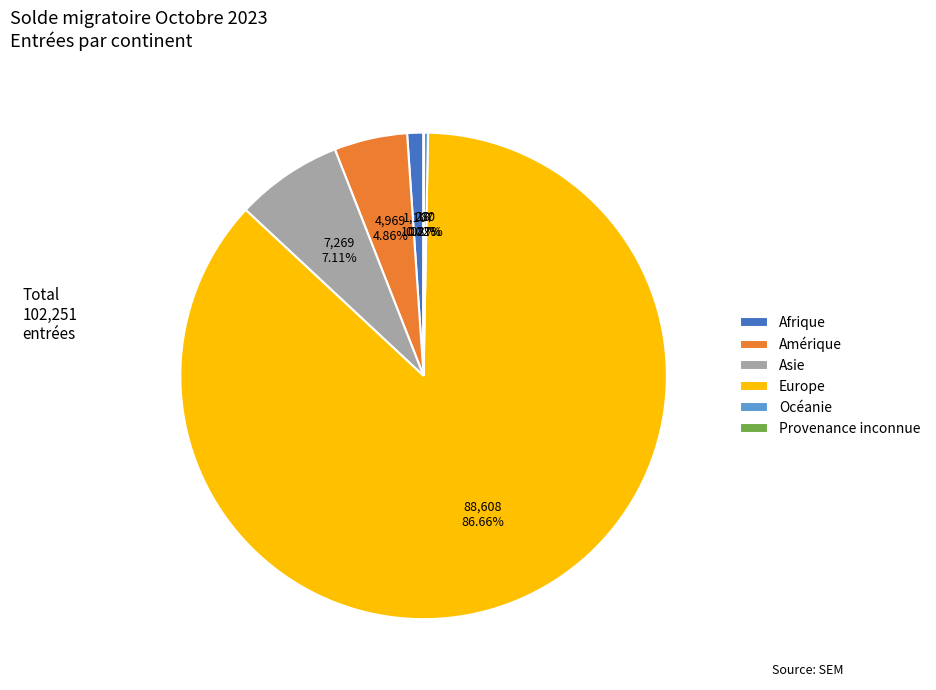

Which category accounts for the majority?

Europe